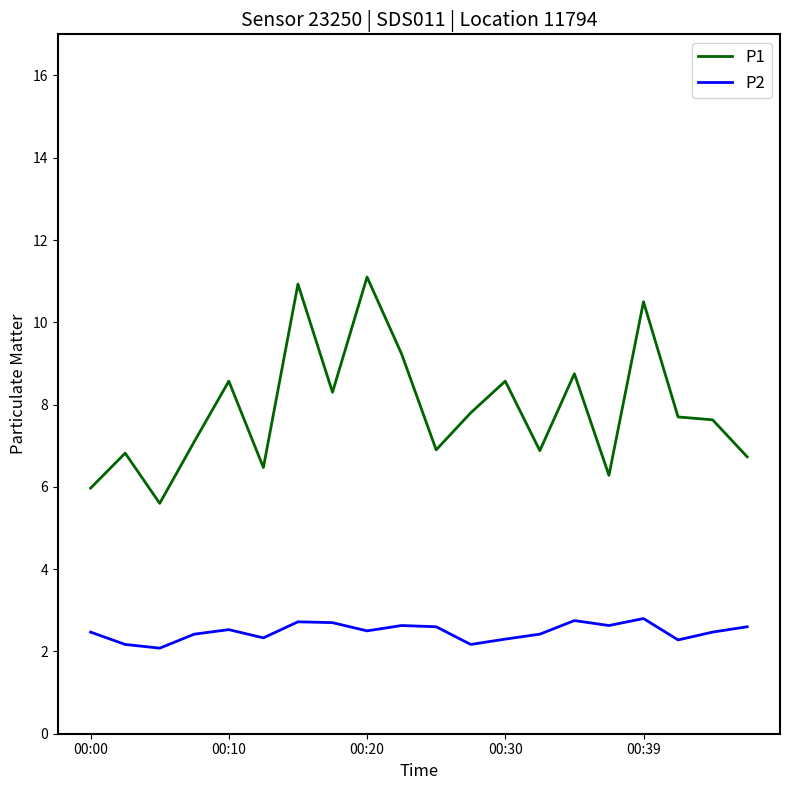

What is the difference between the maximum and second lowest values in the P2 series?

0.6